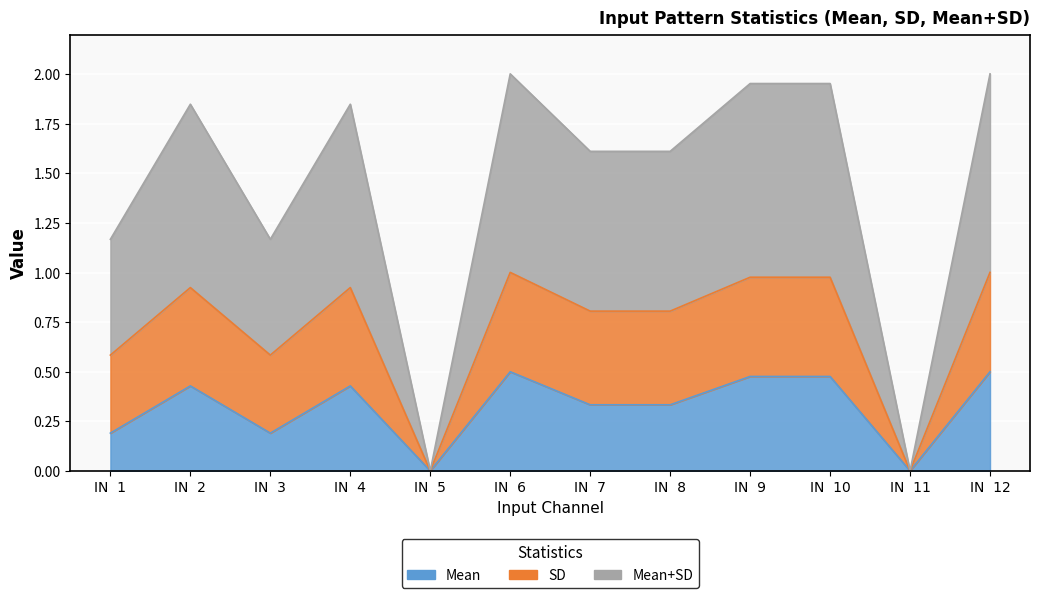

True or false: Mean+SD and Mean intersect in this chart.

False